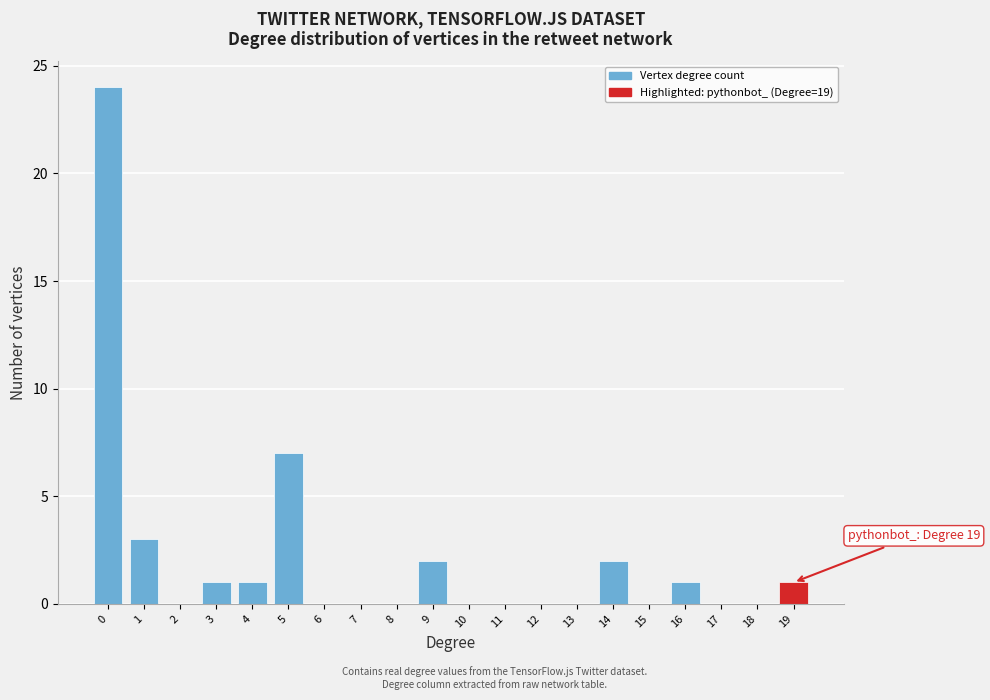

Reading left to right, extract all data points from this chart.

0=24	1=3	2=0	3=1	4=1	5=7	6=0	7=0	8=0	9=2	10=0	11=0	12=0	13=0	14=2	15=0	16=1	17=0	18=0	19=1